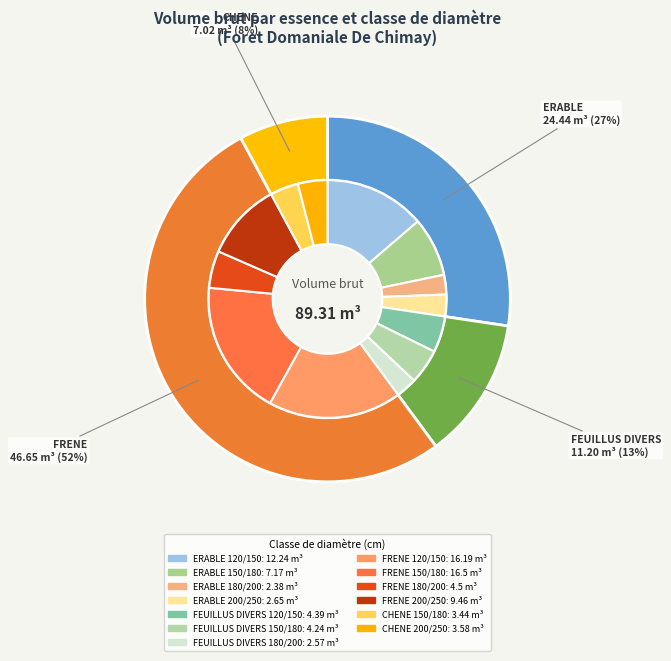

Does FEUILLUS DIVERS 150/180 represent more than half of the total?

No